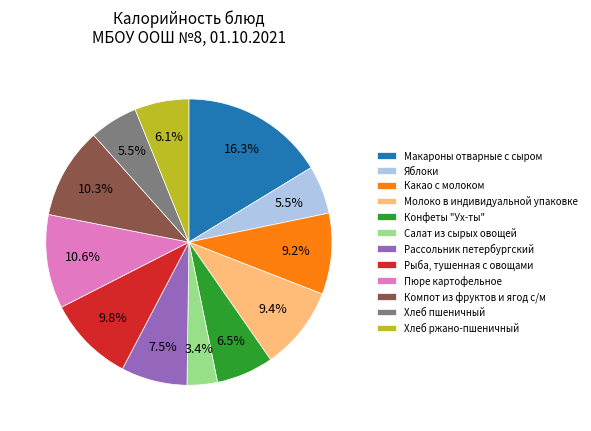

To the nearest percent, what portion does Молоко в индивидуальной упаковке represent?

9%